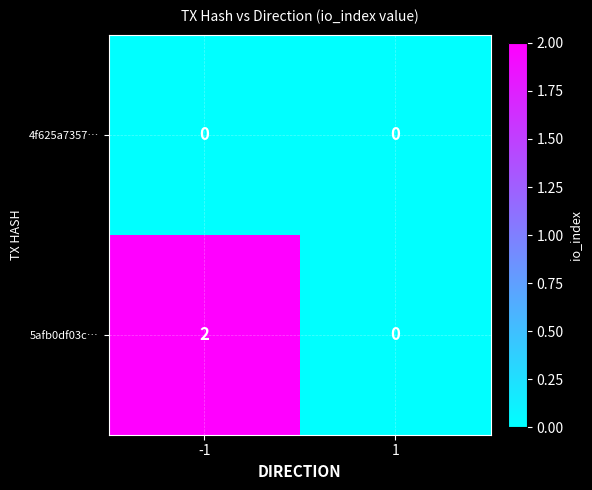

What is the maximum value shown in the chart?

2